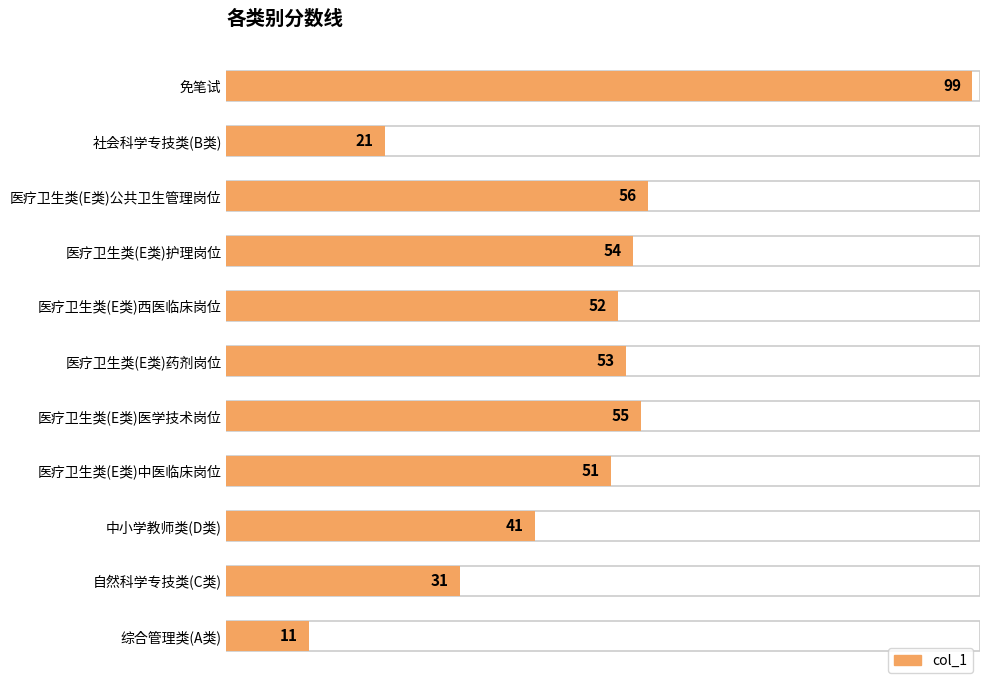

What is the value of the 6th bar from the left?

53